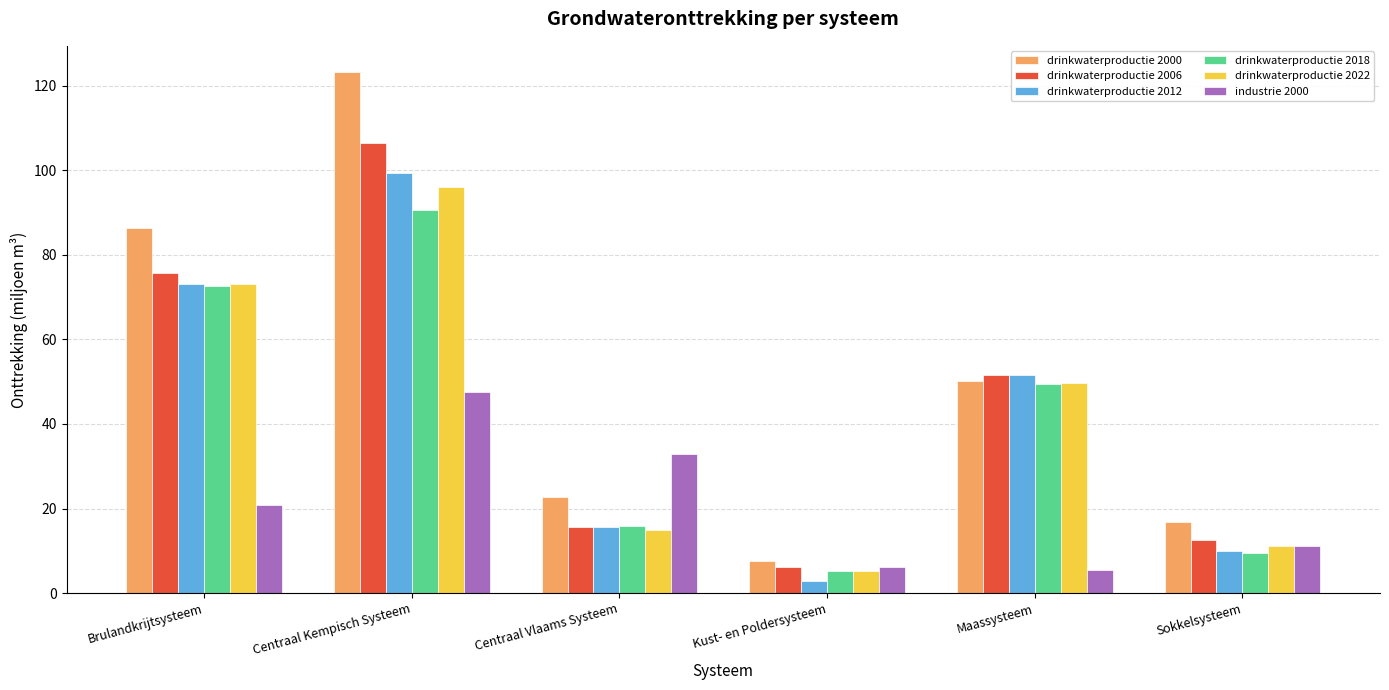

Count the number of categories in the chart.

6